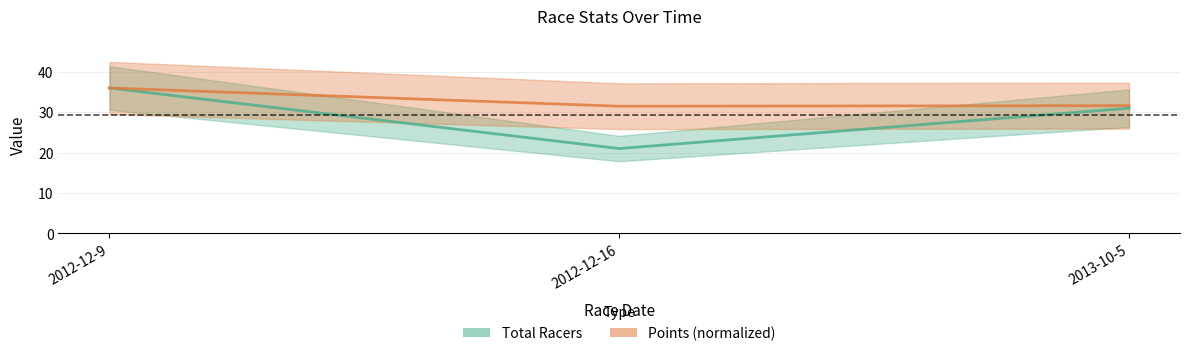

True or false: Total Racers has a value of 21.0 at 2012-12-16.

True